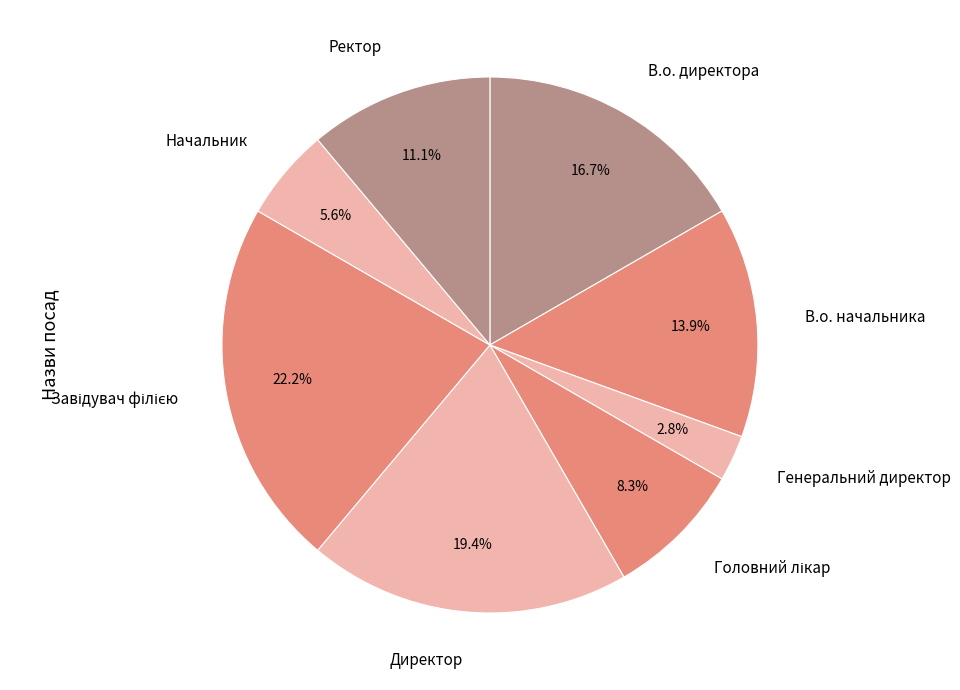

To the nearest percent, what percentage of the pie is В.о. директора?

17%